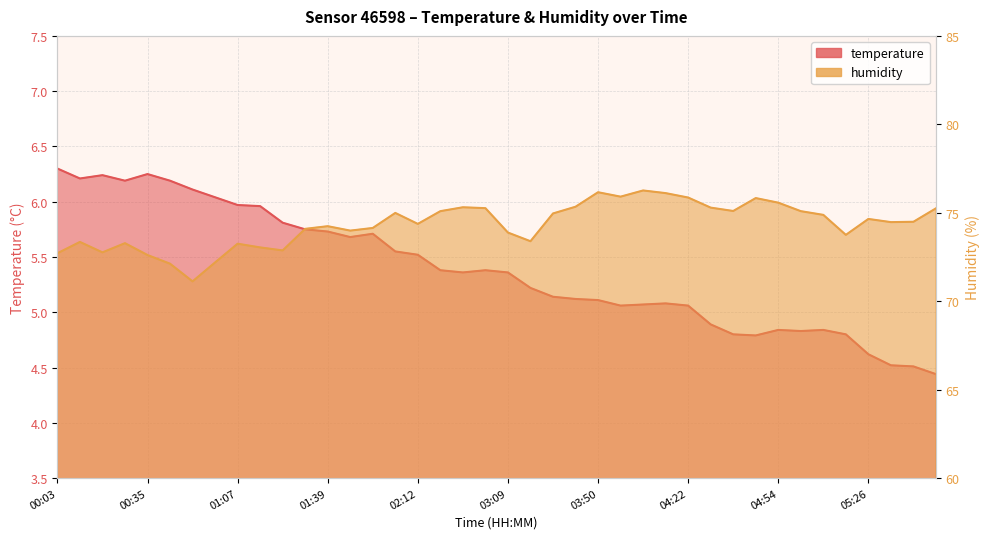

What is the lowest value of the humidity series?

71.1